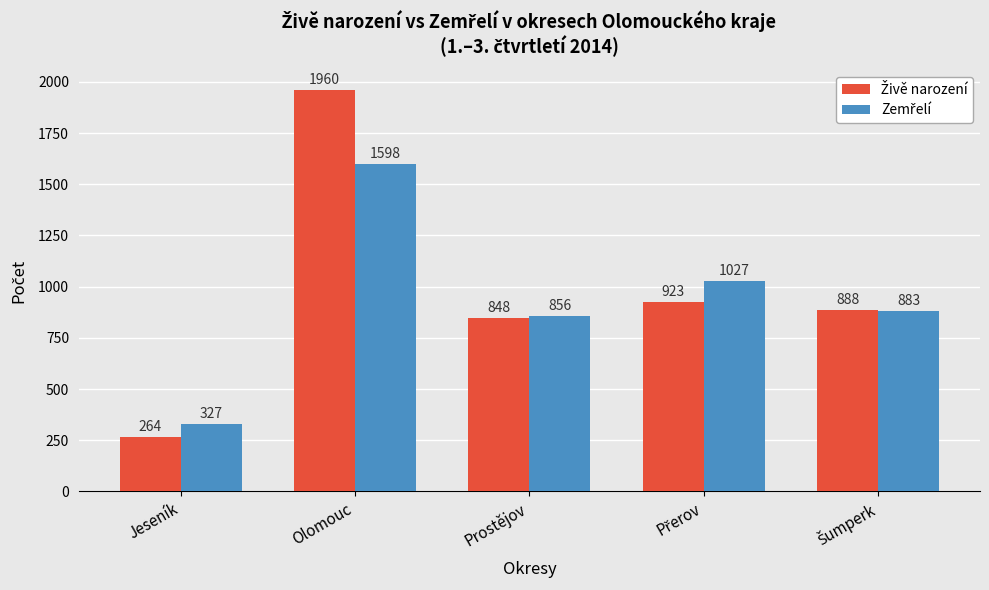

What is the total value across all series at Olomouc?

3558